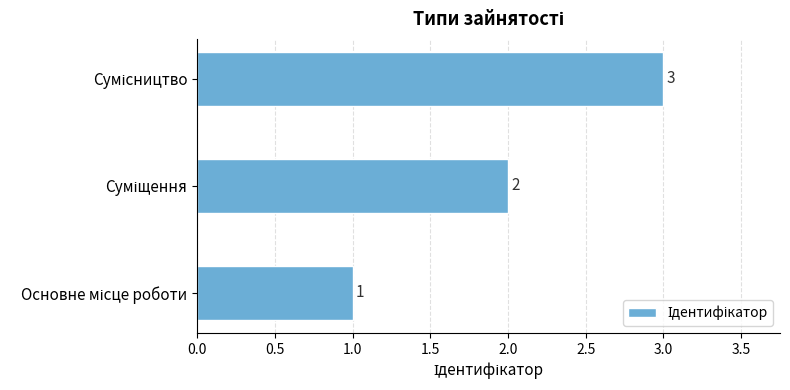

What is the maximum value shown in the chart?

3